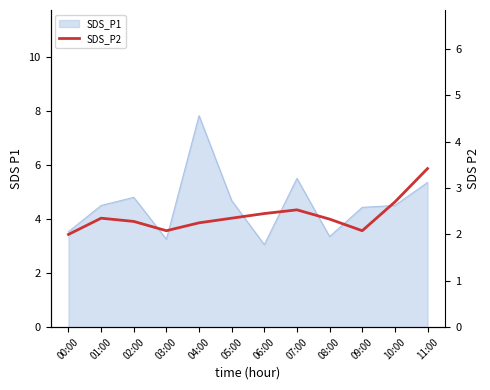

How many values exceed 2?

11